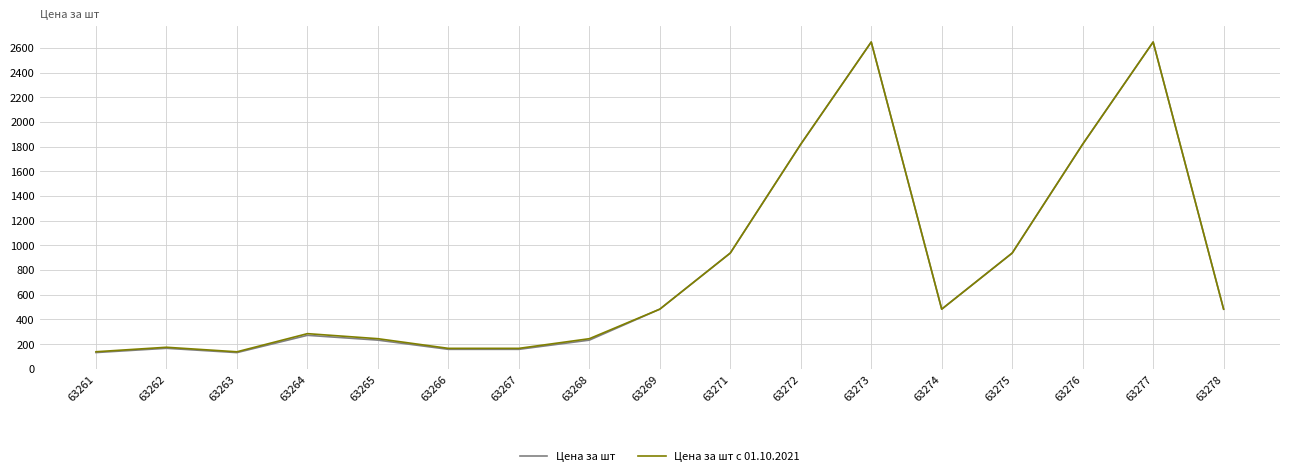

The value of Цена за шт at 63268 is 232.6. True or false?

True